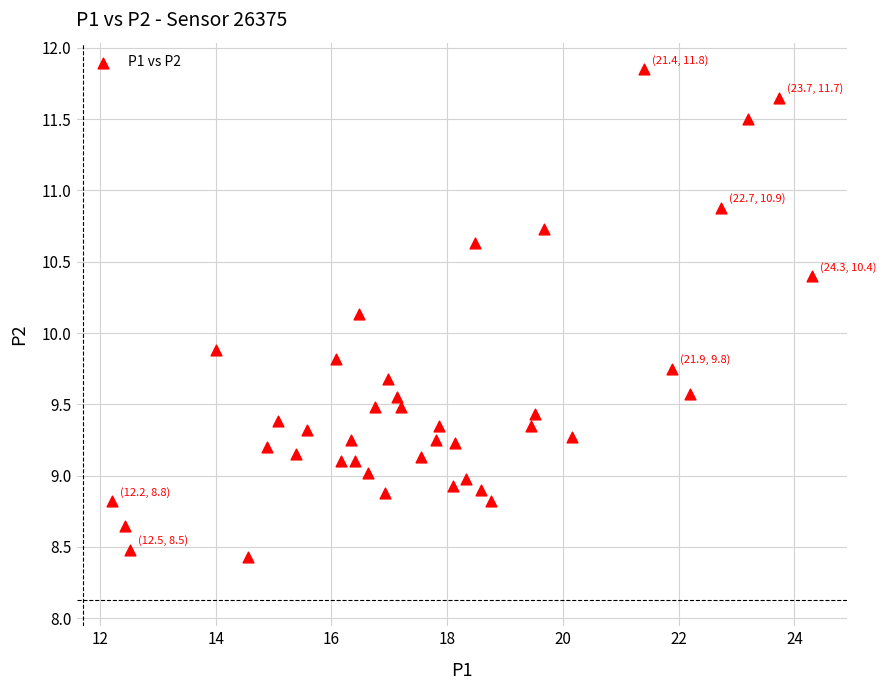

What is the range of Y values (max minus min)?

3.4